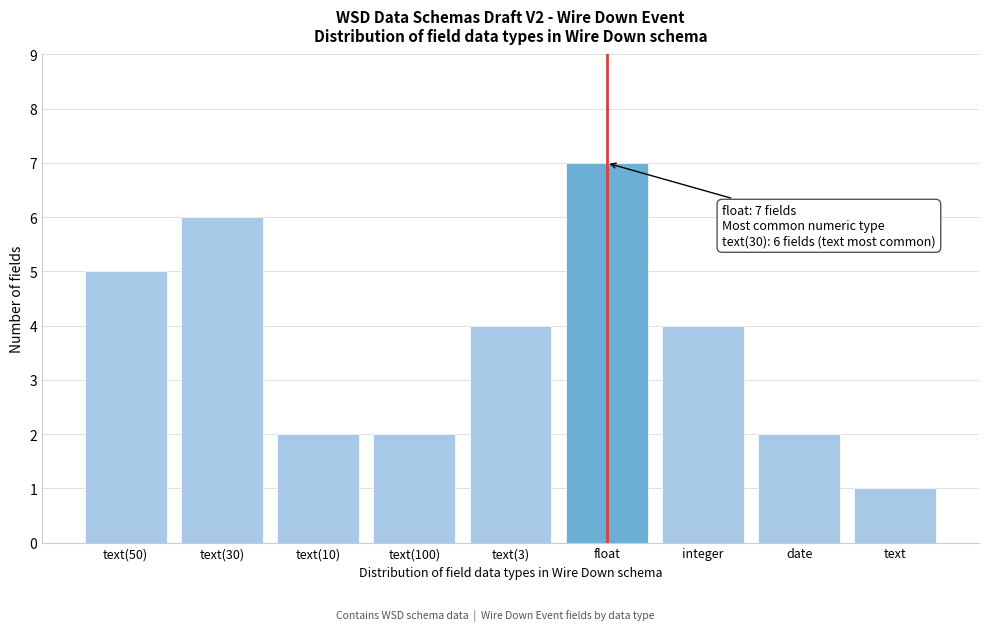

Reading left to right, what are all the values shown in this chart?

5	6	2	2	4	7	4	2	1